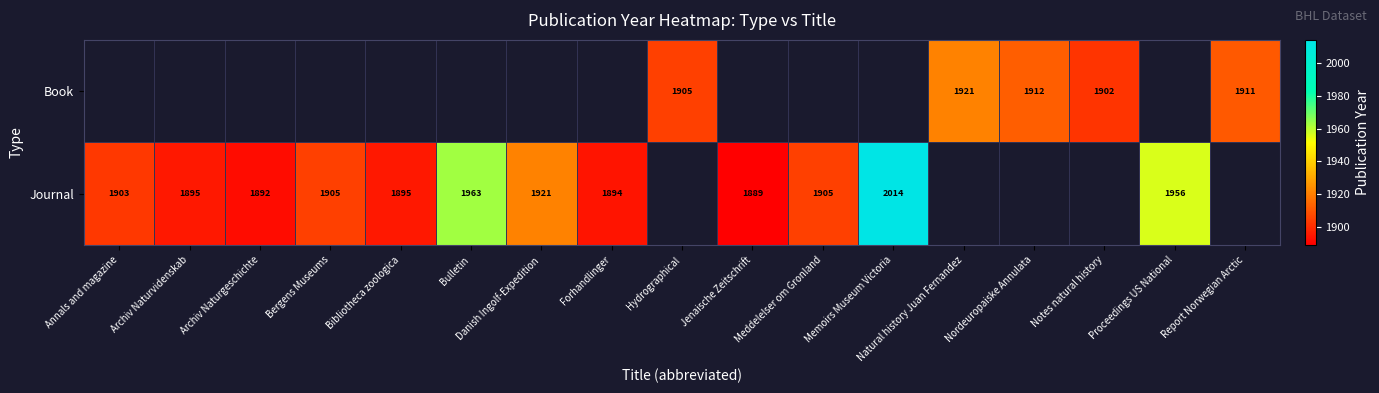

What is the difference between the Journal values at Danish Ingolf-Expedition and Annals and magazine?

18